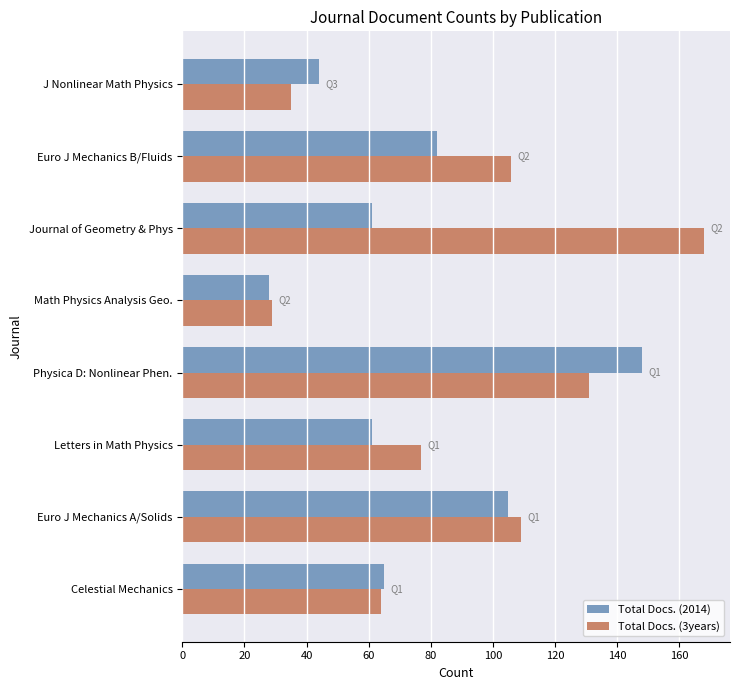

At which category does the chart reach its minimum across all series?

Math Physics Analysis Geo.